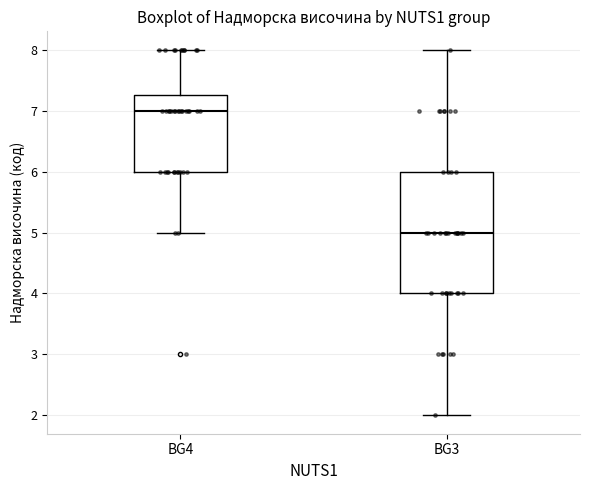

Which box's median line is the highest?

BG4